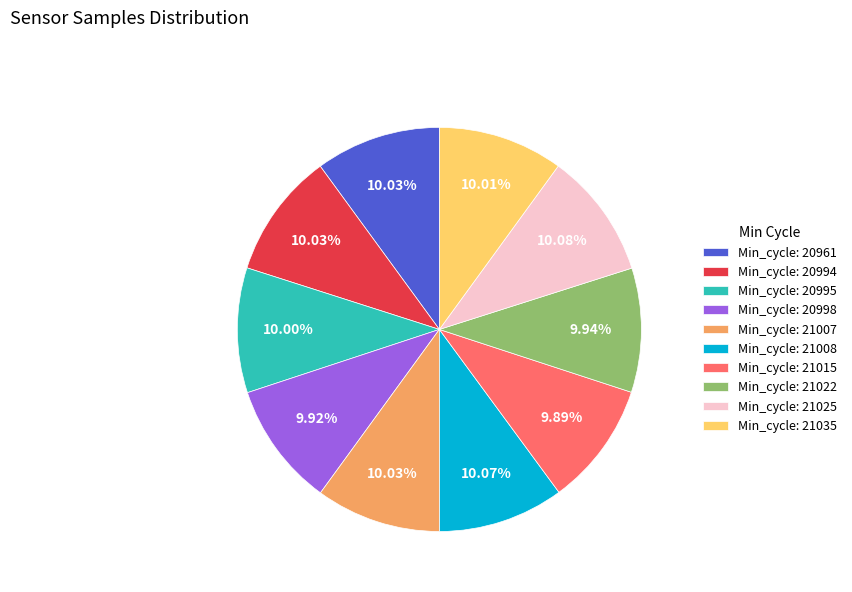

To the nearest percent, what is the average slice percentage?

10%